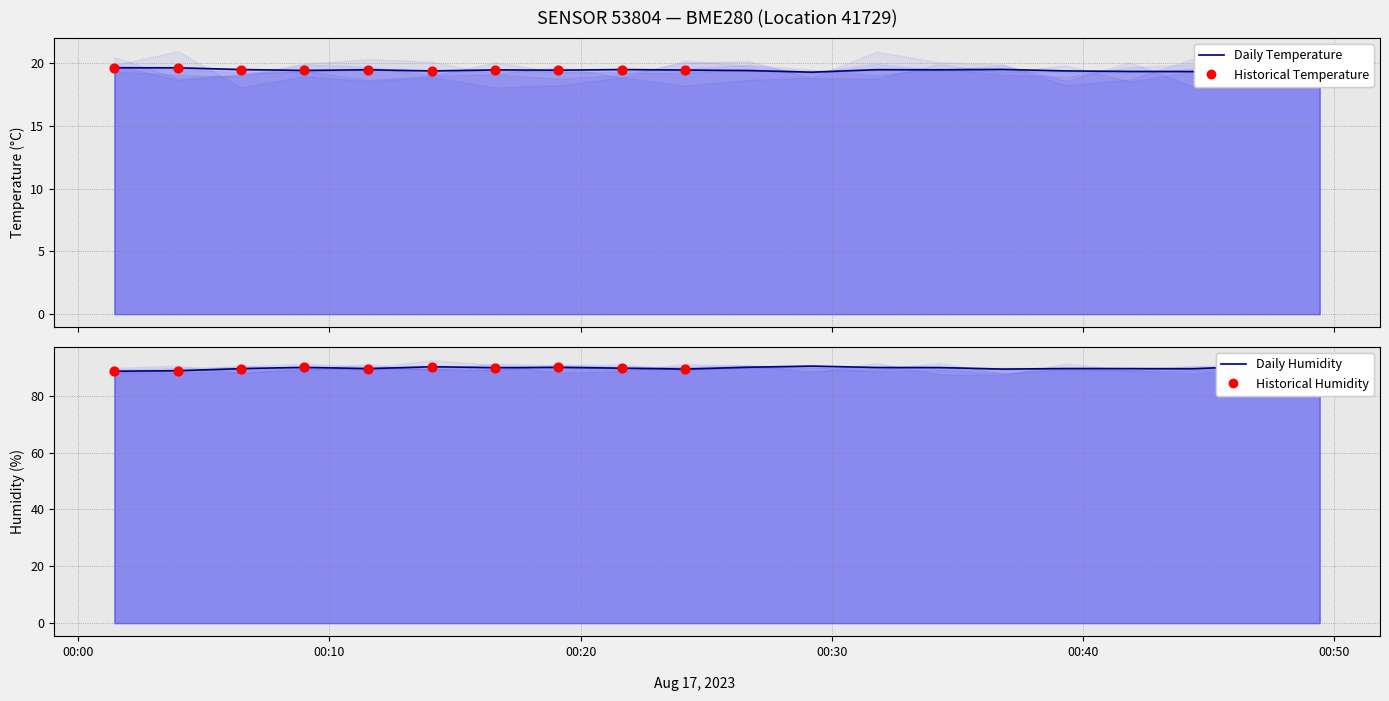

Which series contains the highest Y value?

humidity